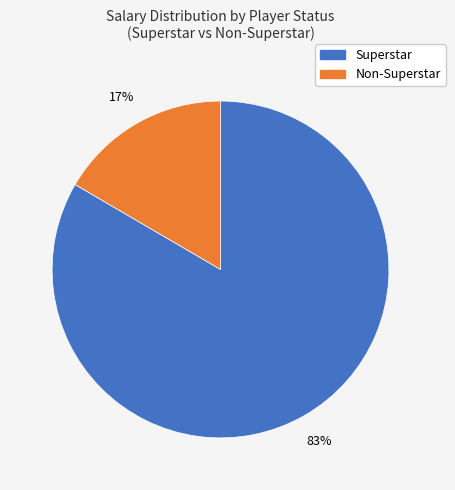

To the nearest percent, what is the average slice percentage?

50%